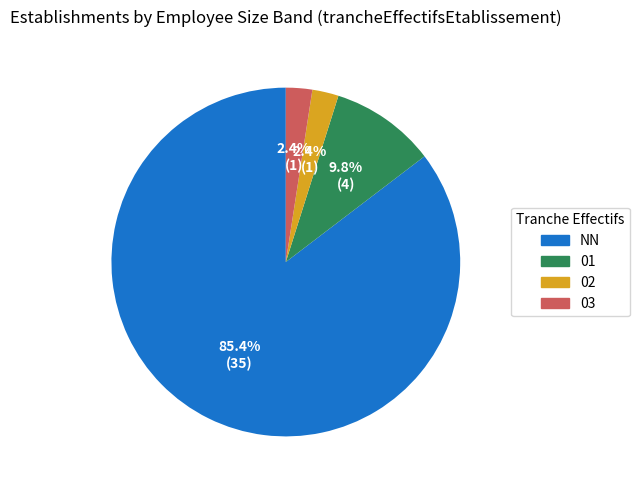

How many segments does this pie chart have?

4